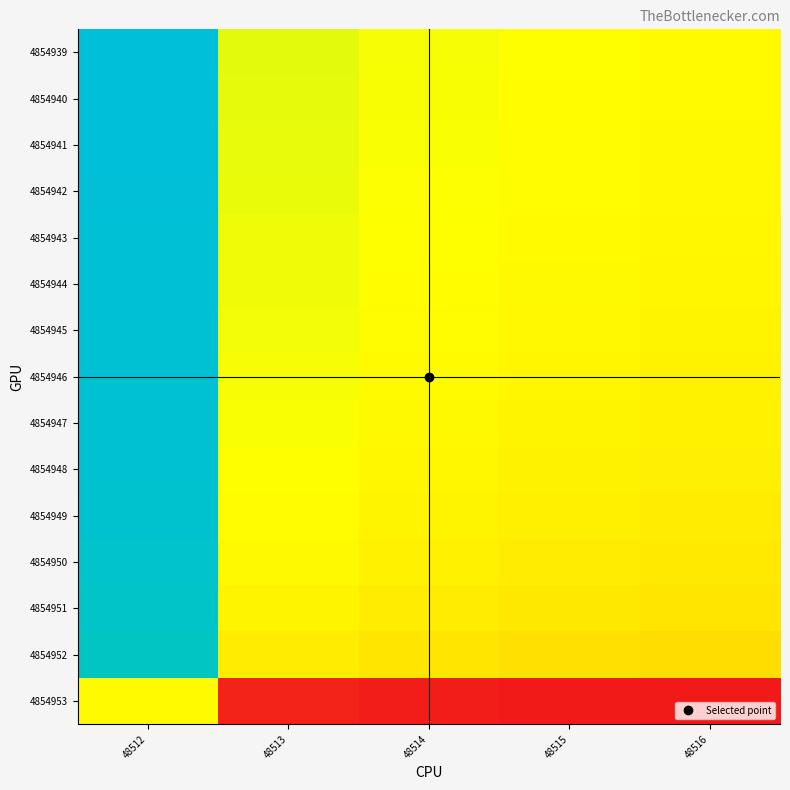

Between 48512 and 48514, which series saw the biggest shift?

4854939